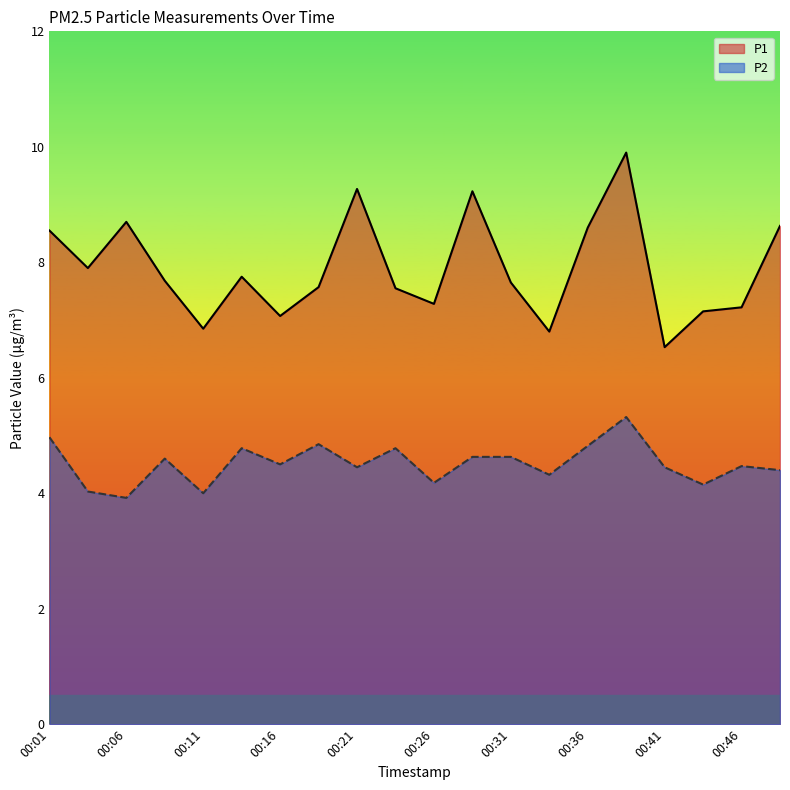

What is the value of the P1 point at the 5th from the left?

6.8